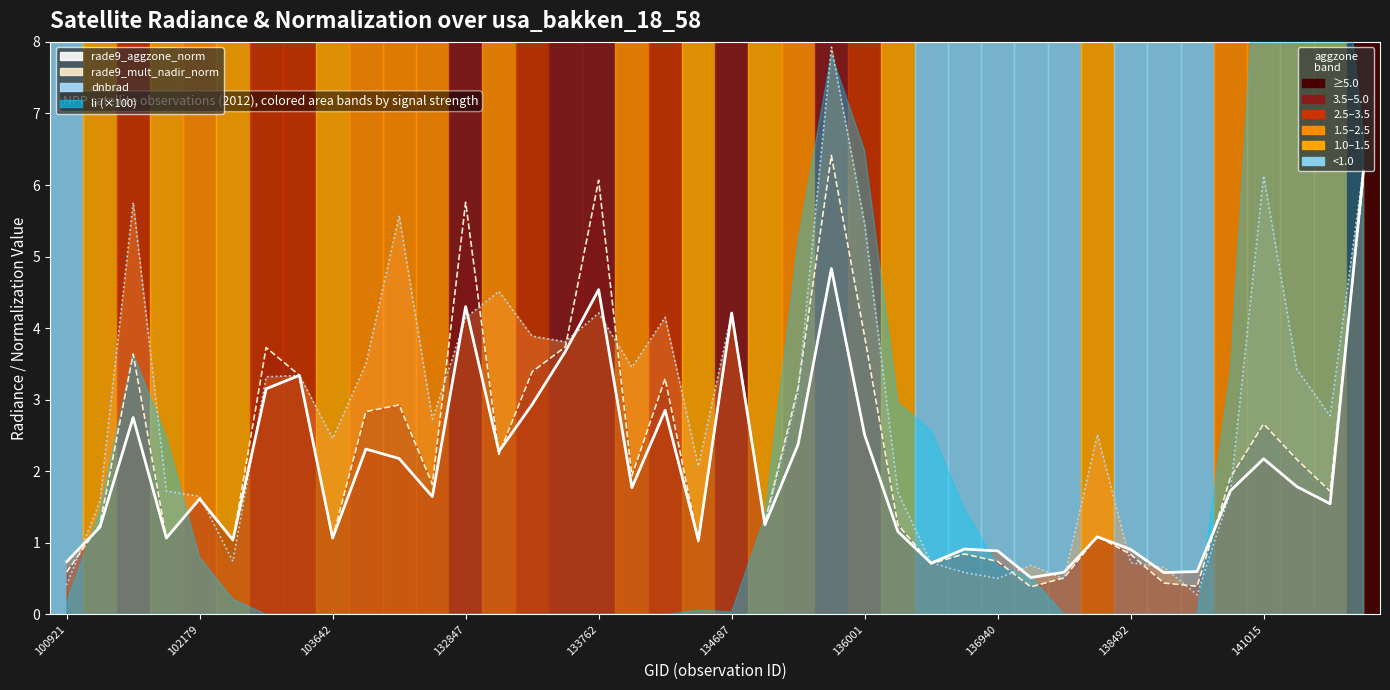

What is the approximate value of rade9_mult_nadir_norm (line) at 141015?

2.8